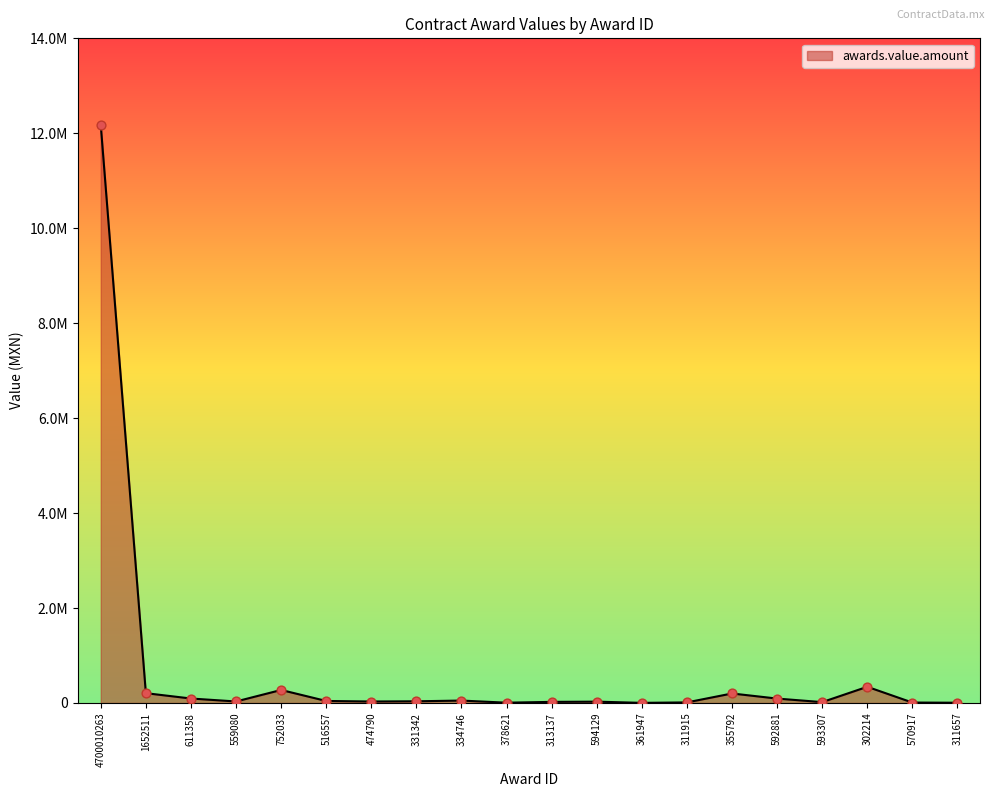

Does the chart have visible grid lines?

No